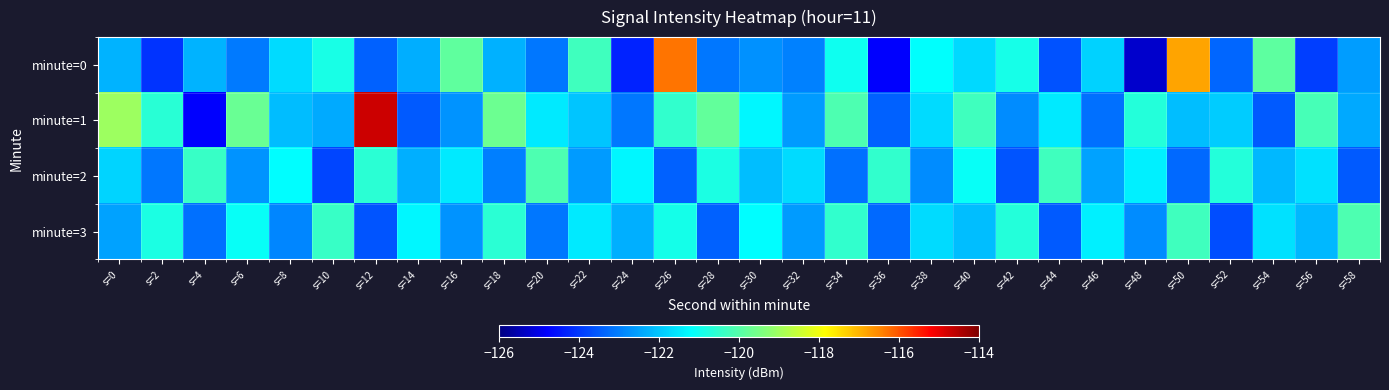

List the series in order of their peak value, highest first.

minute=1, minute=0, minute=2, minute=3